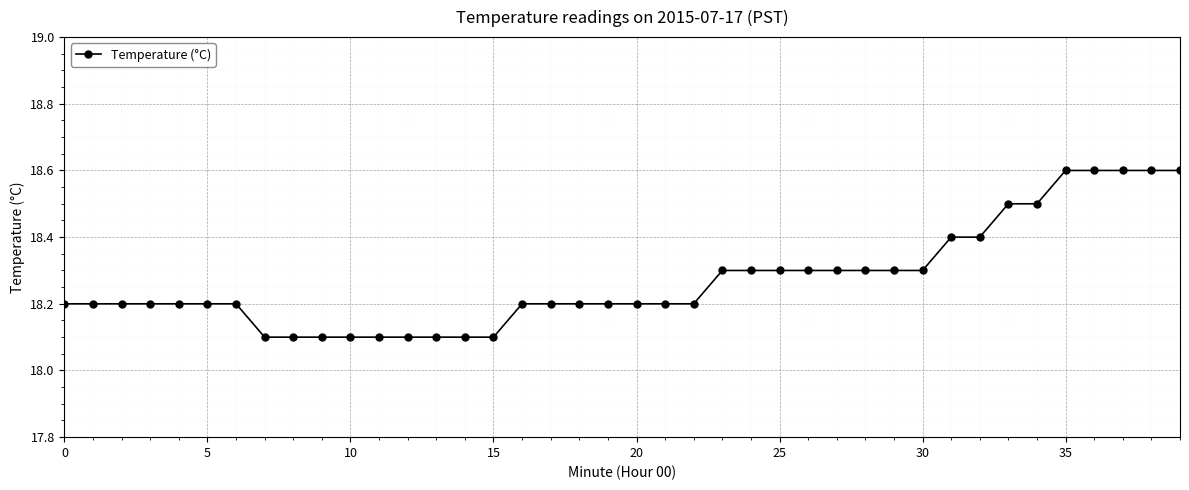

What is the difference between the second highest and minimum values?

0.5